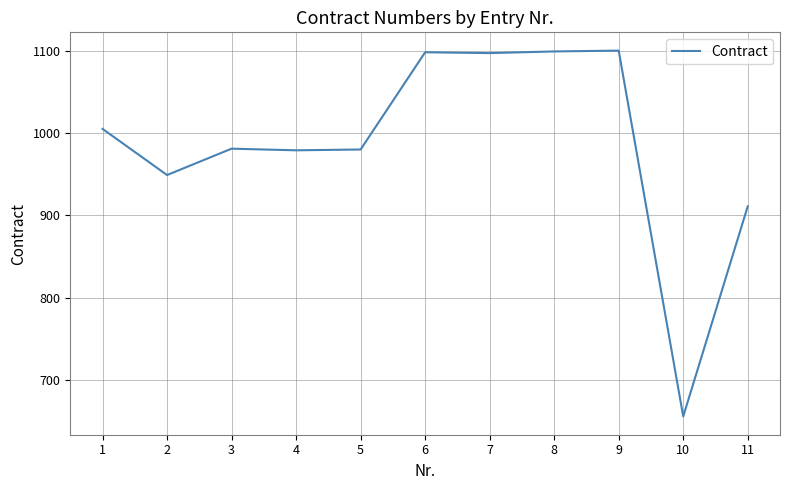

What value does the data have at 6?

1098